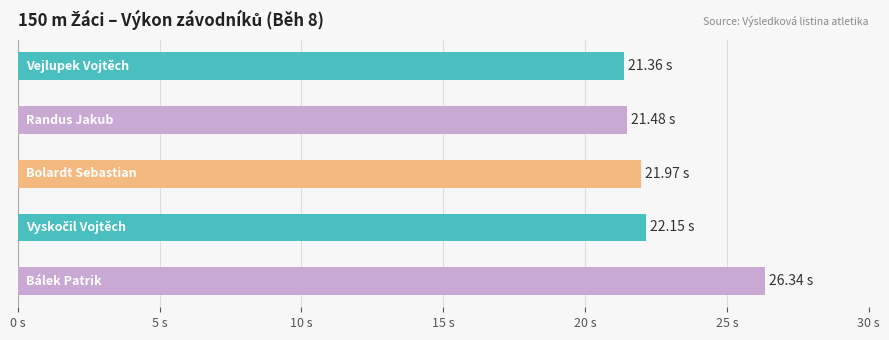

Are the bars horizontal?

Yes